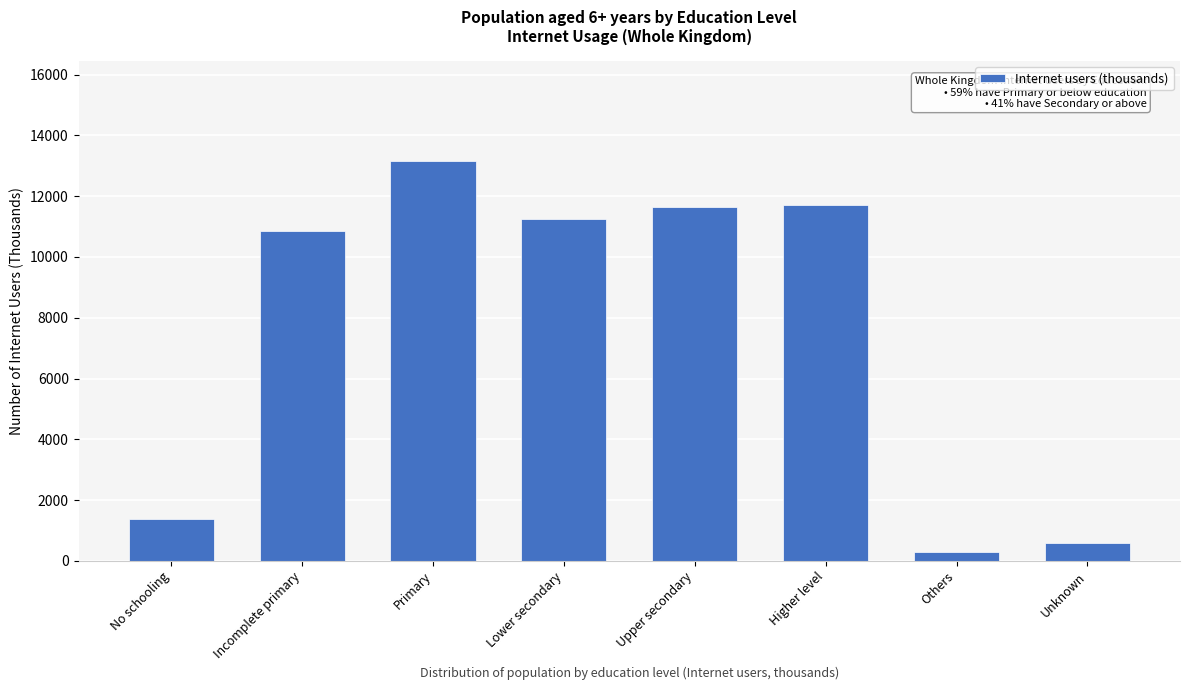

Reading left to right, transcribe all the data shown in this chart.

No schooling=1368.5	Incomplete primary=10847.6	Primary=13156.2	Lower secondary=11256.3	Upper secondary=11659.5	Higher level=11725.4	Others=298.6	Unknown=573.6